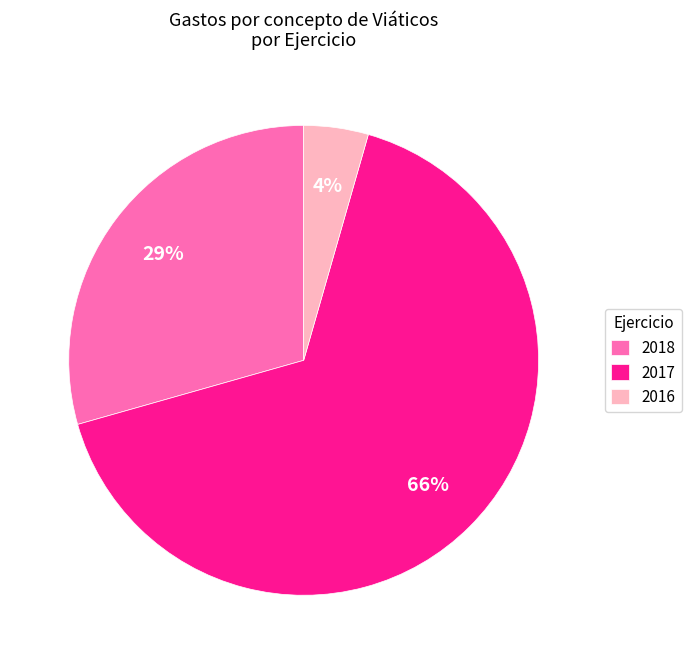

To the nearest percent, what is the combined percentage of 2018 and 2017?

96%